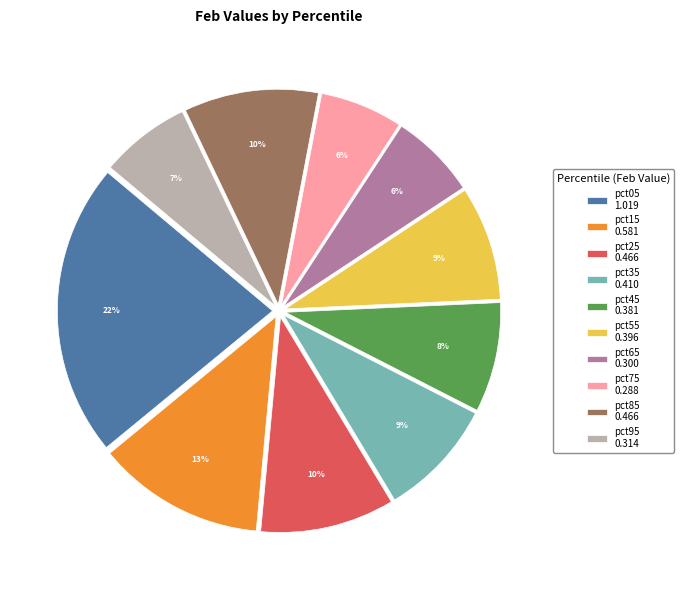

Count the number of slices in the pie.

10